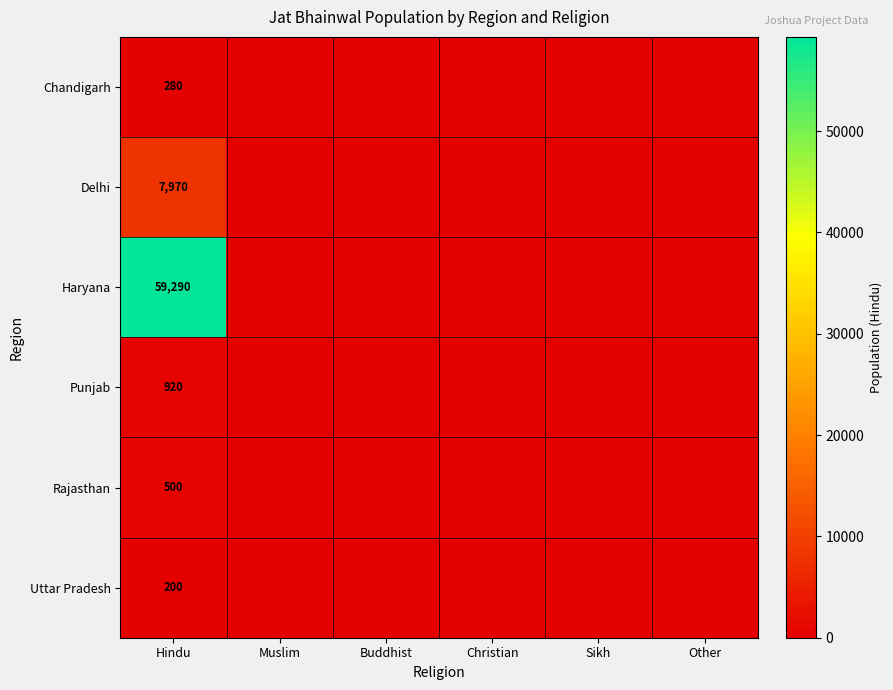

What is the total value across all series at Hindu?

69160